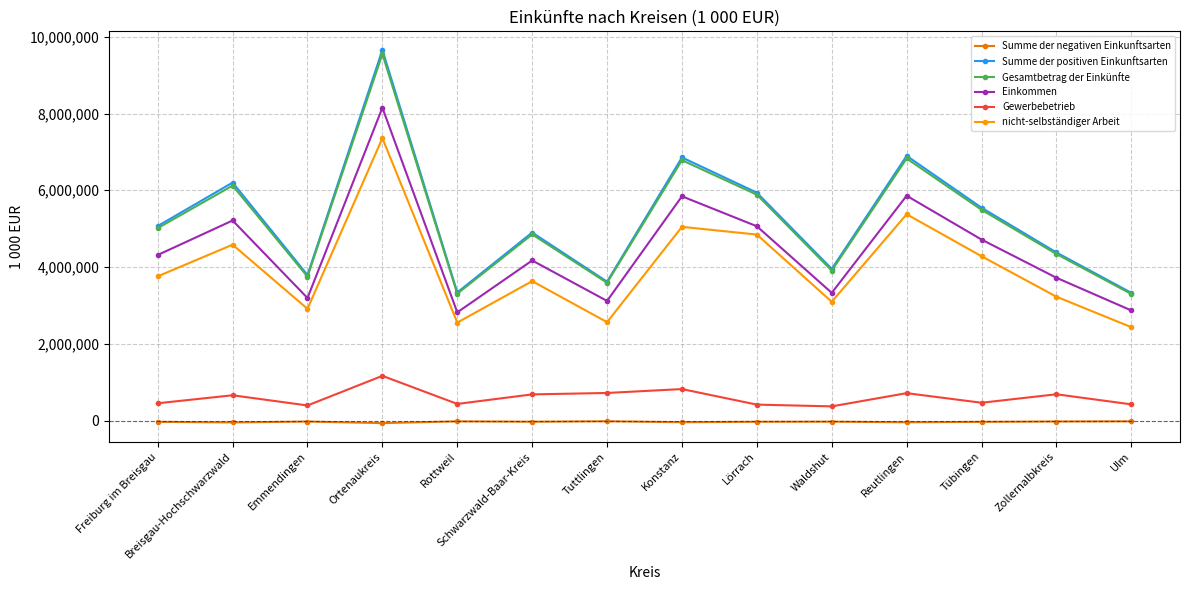

What is the minimum value shown in the chart?

-66187